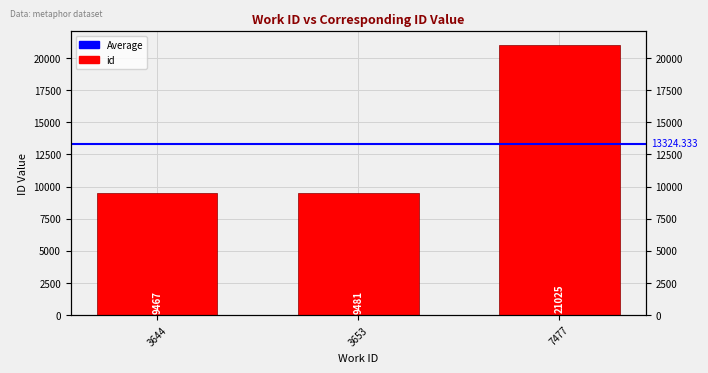

Reading left to right, list all the values displayed in this chart.

9467	9481	21025